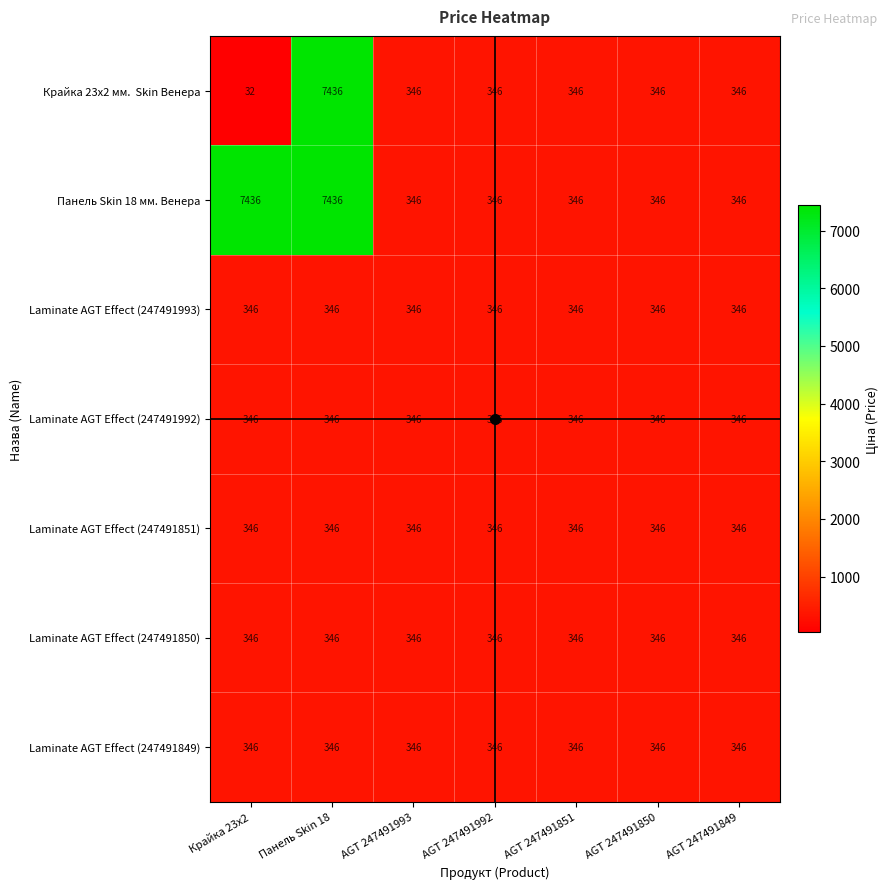

What is the minimum value shown in the chart?

32